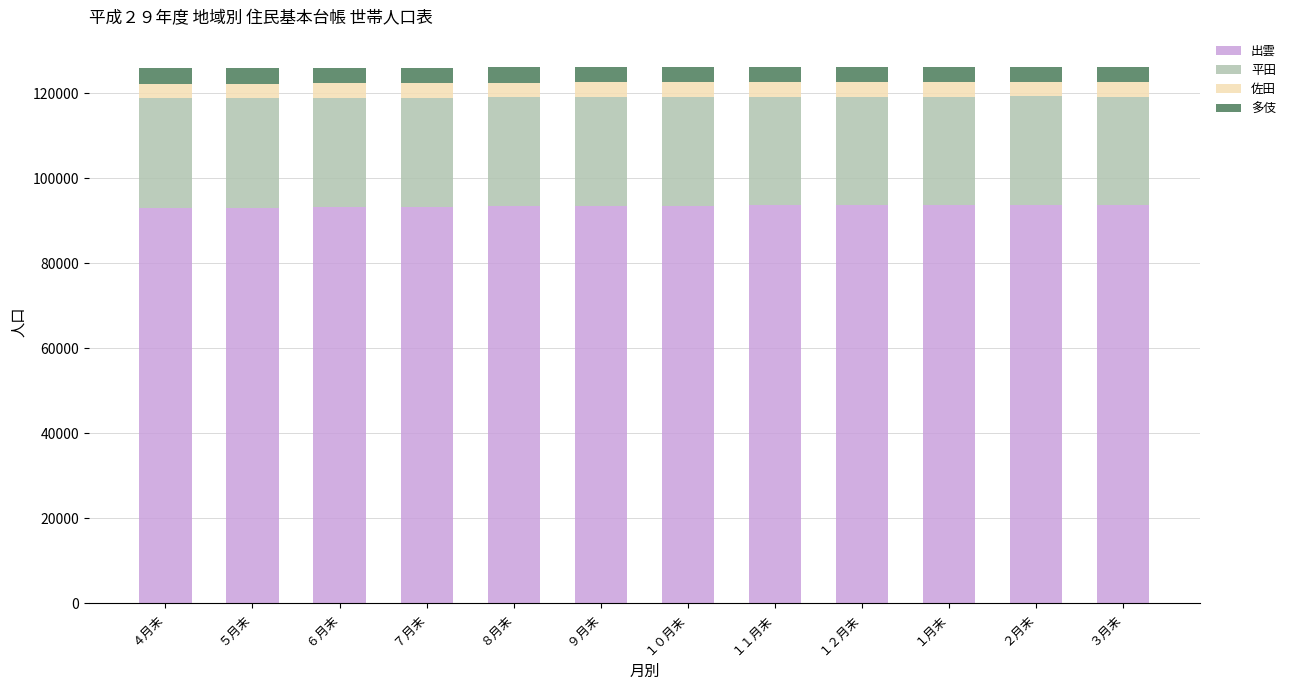

What is the average value of the 出雲 series?

93435